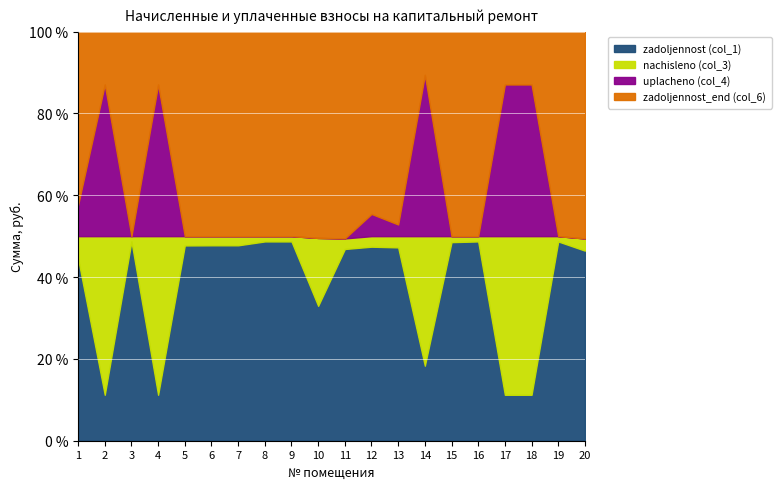

Where does the zadoljennost_end (col_6) series first go above 21196?

3